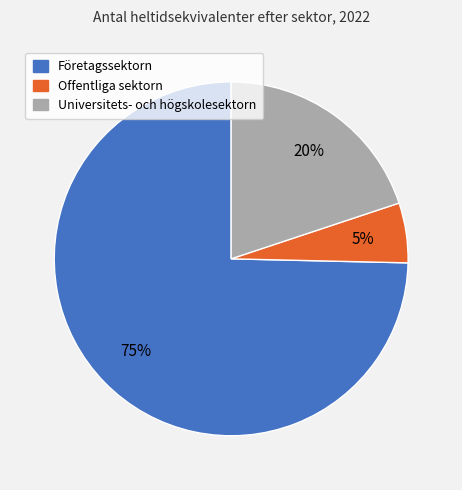

To the nearest percent, what is the average slice percentage?

33%